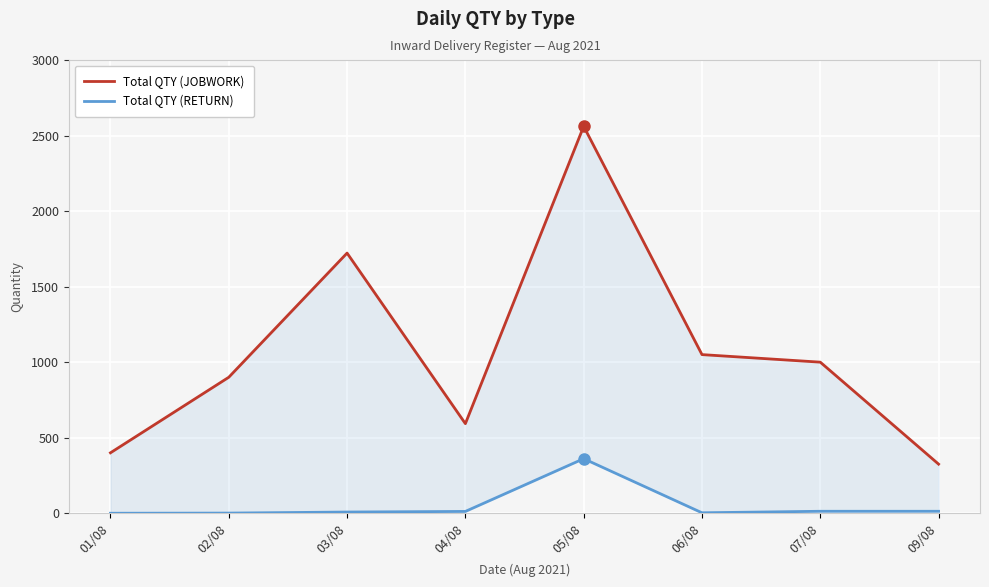

Which category has the highest value in the Total QTY (JOBWORK) series?

05/08